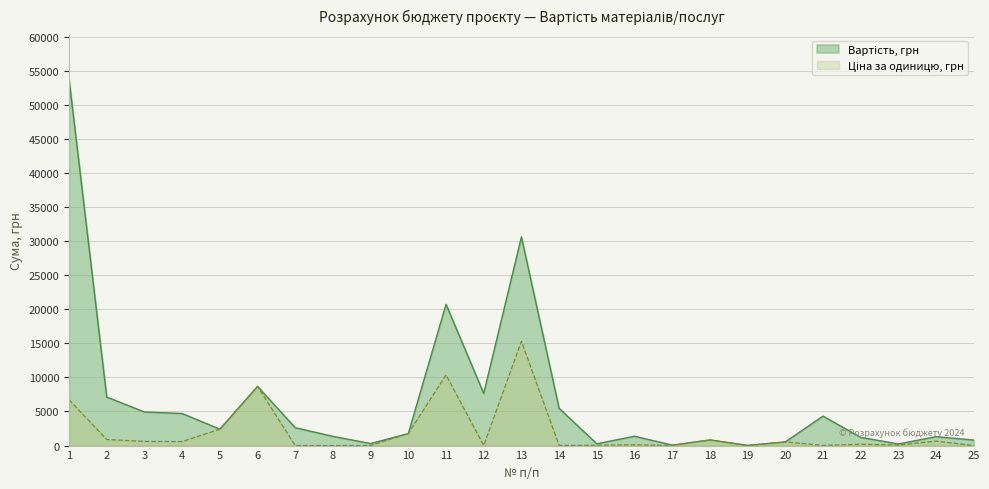

How many lines are shown in the chart?

2